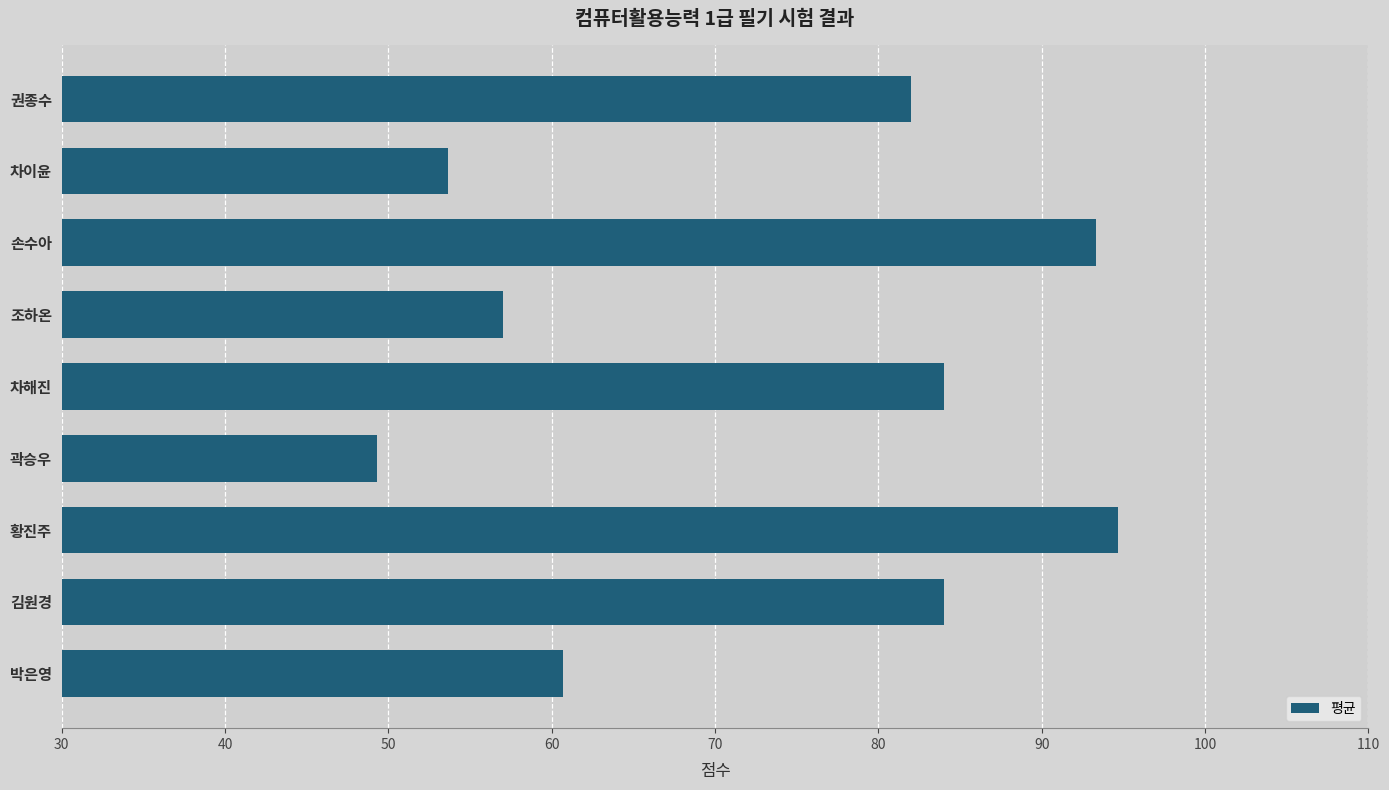

What is the difference between the maximum and minimum values?

45.3